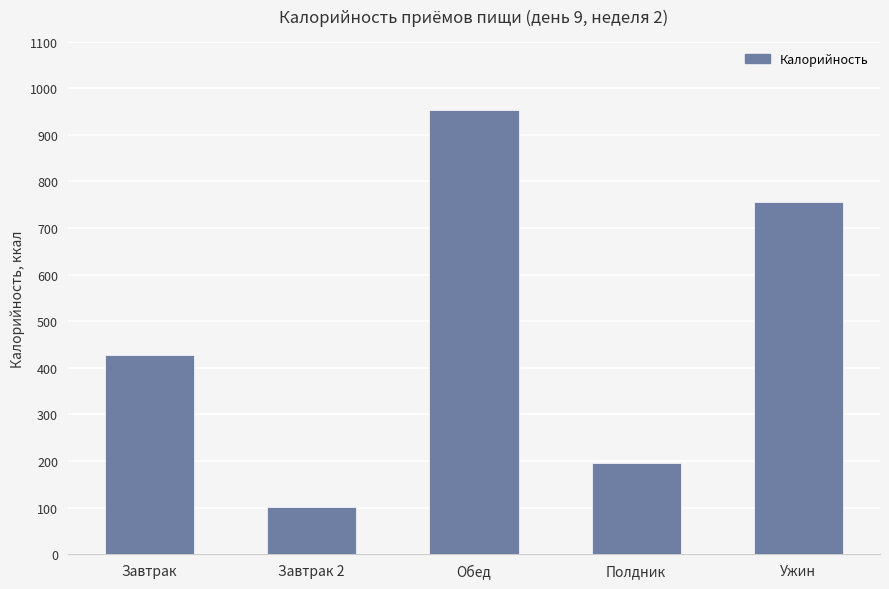

Between Завтрак and Обед, which is larger?

Обед